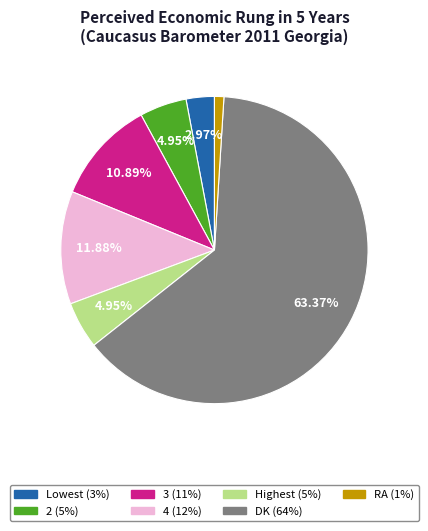

To the nearest percent, what is the average slice percentage?

14%